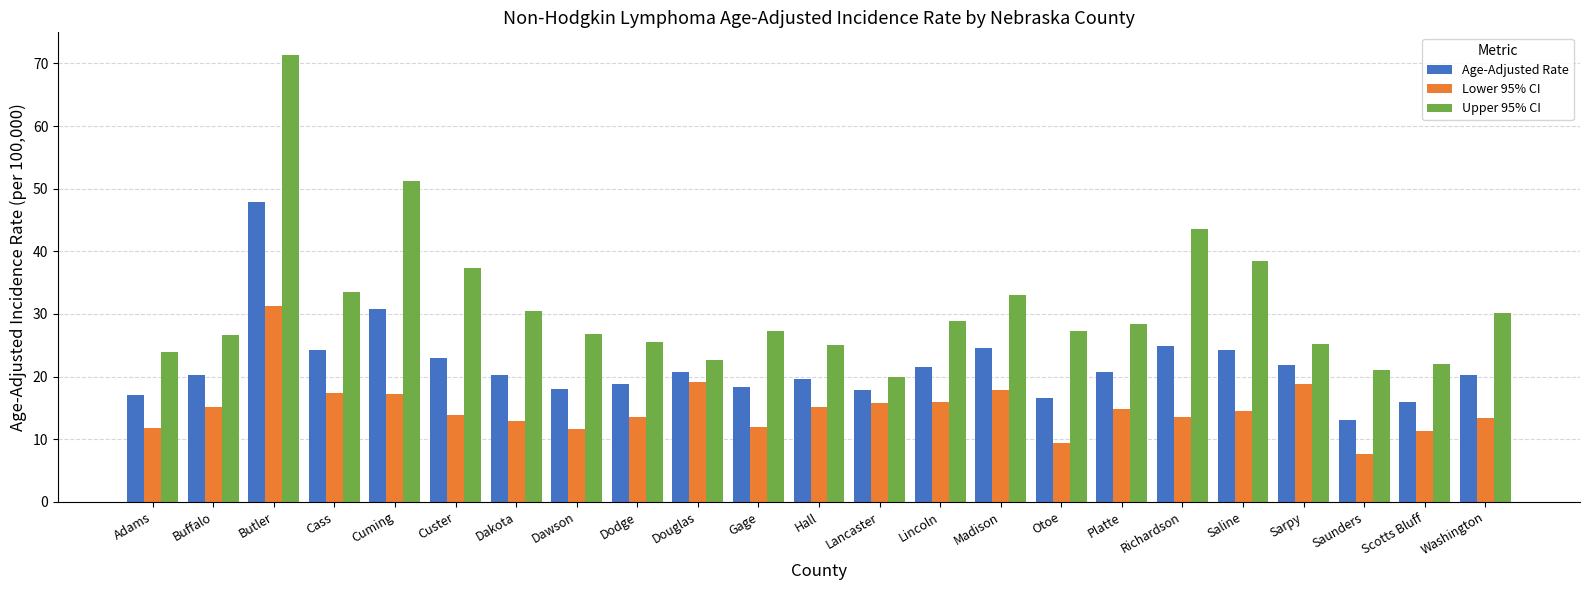

What is the difference between the Age-Adjusted Rate values at Buffalo and Platte?

0.5